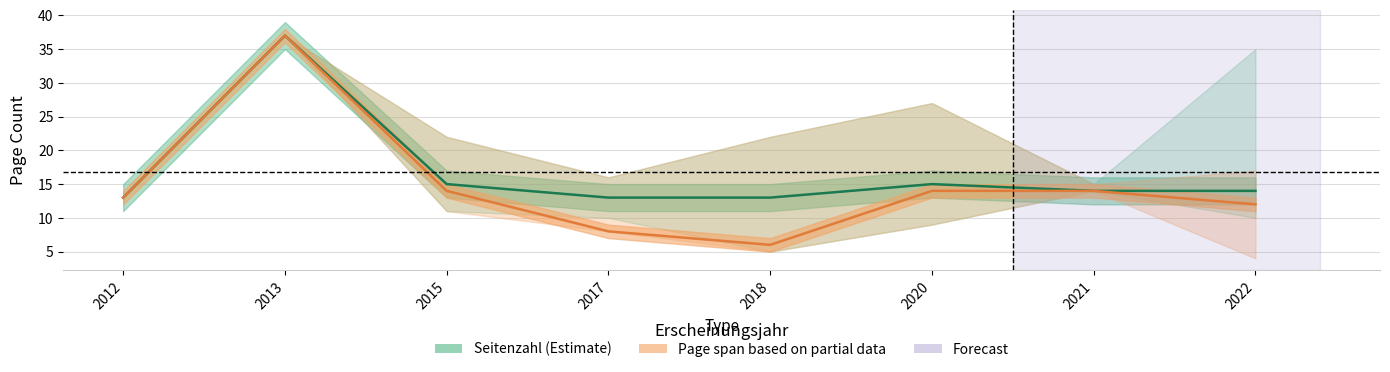

Which label corresponds to the largest value in the chart?

2013